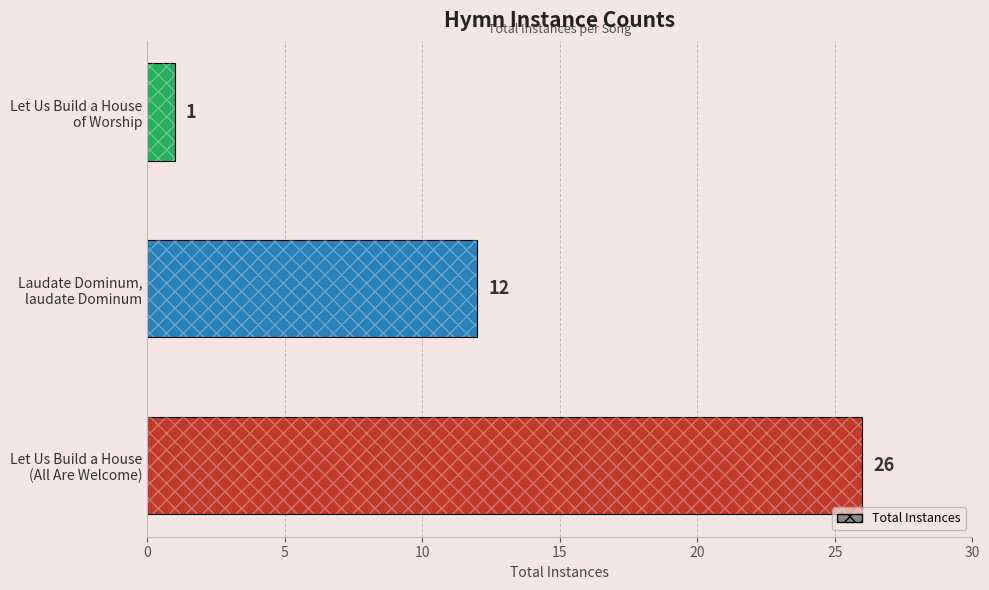

What is the maximum value shown in the chart?

26